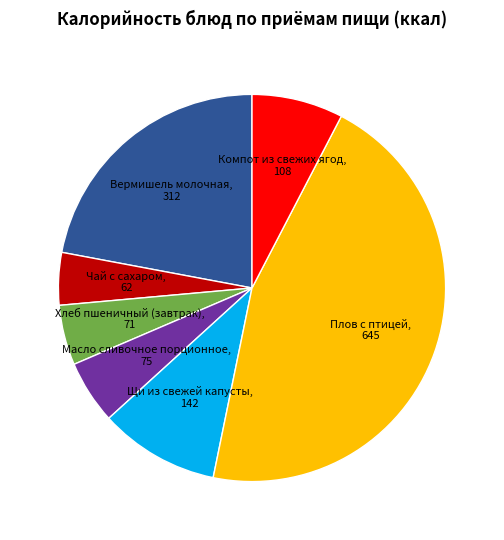

Does any single category account for the majority?

No